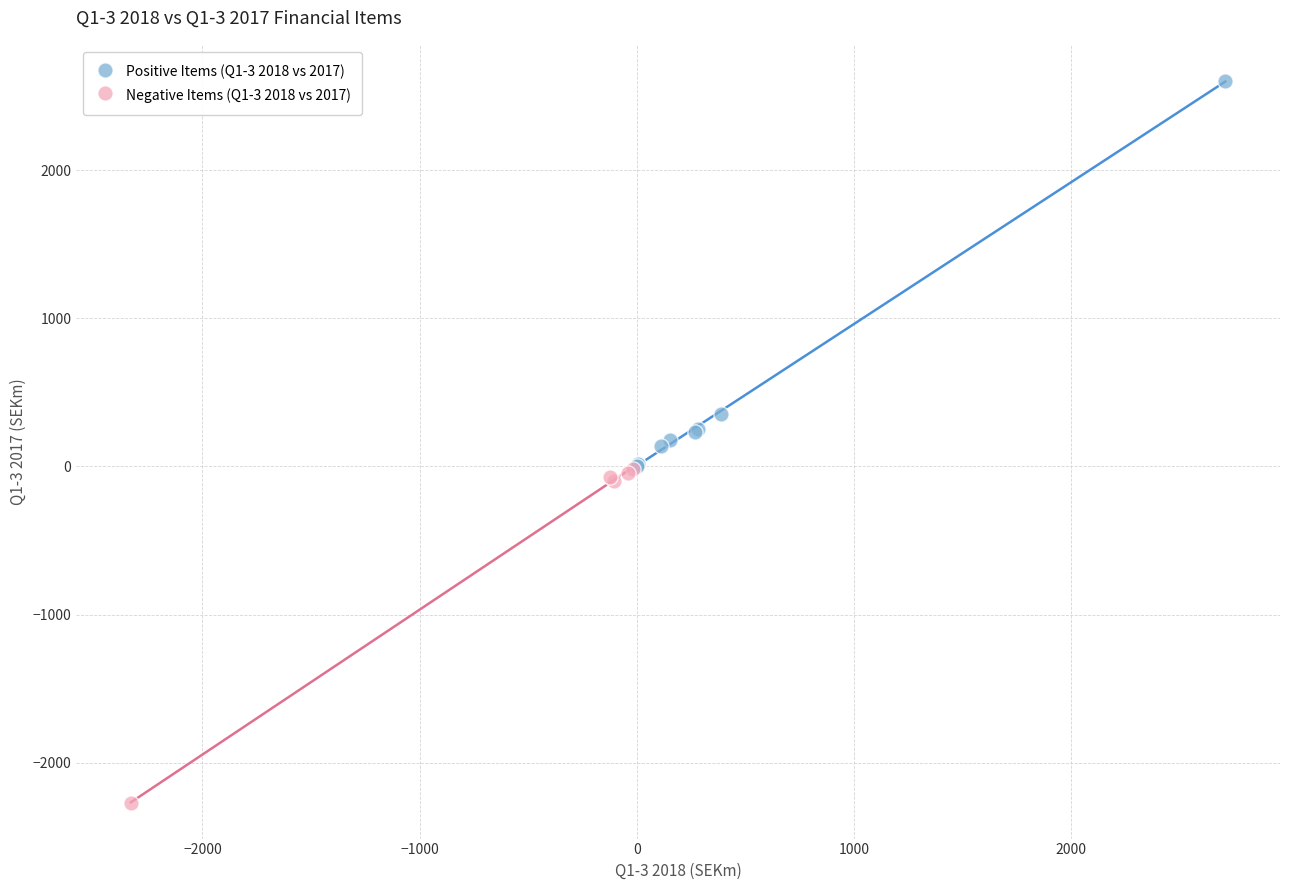

Which series has the largest Y range (max minus min)?

Positive Items (Q1-3 2018 vs 2017)